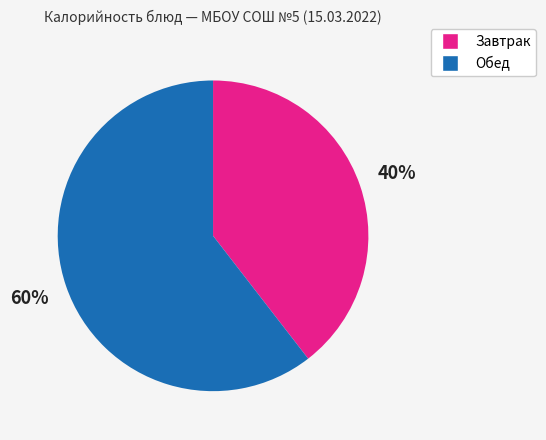

To the nearest percent, what is the average slice percentage?

50%